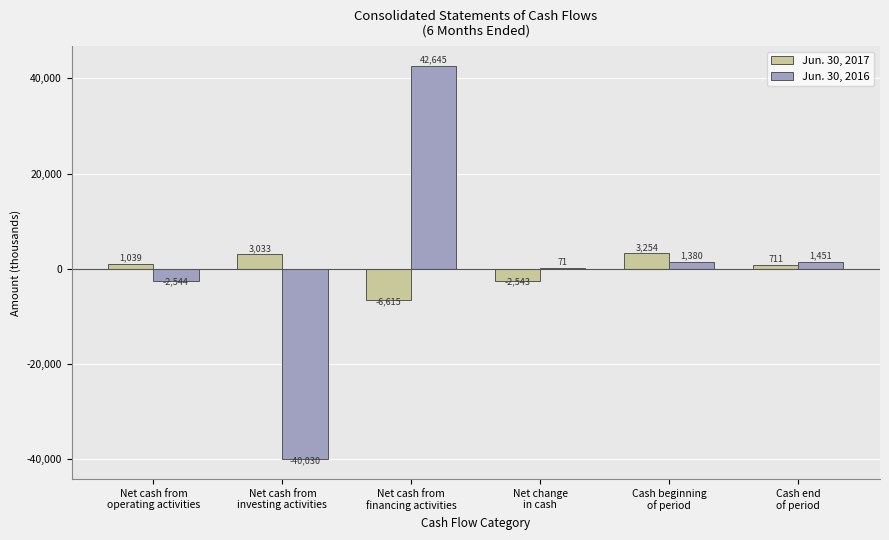

True or false: Jun. 30, 2017 has a value of 3254 at Cash beginning
of period.

True